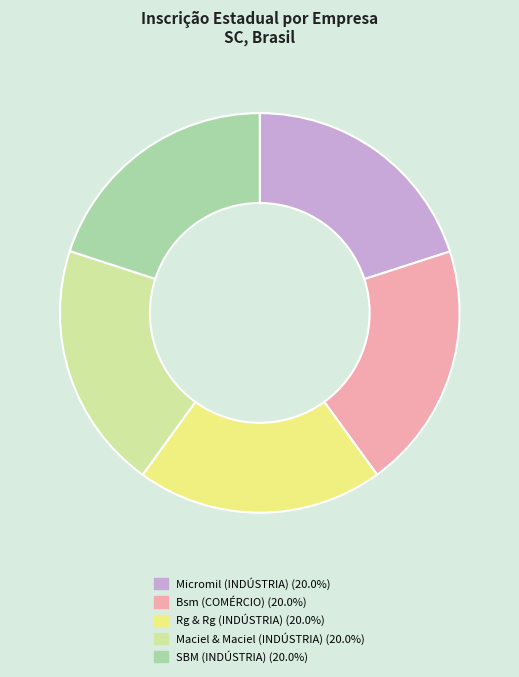

Approximately how many times larger is the value at Maciel & Maciel (INDÚSTRIA) compared to SBM (INDÚSTRIA)?

1.0